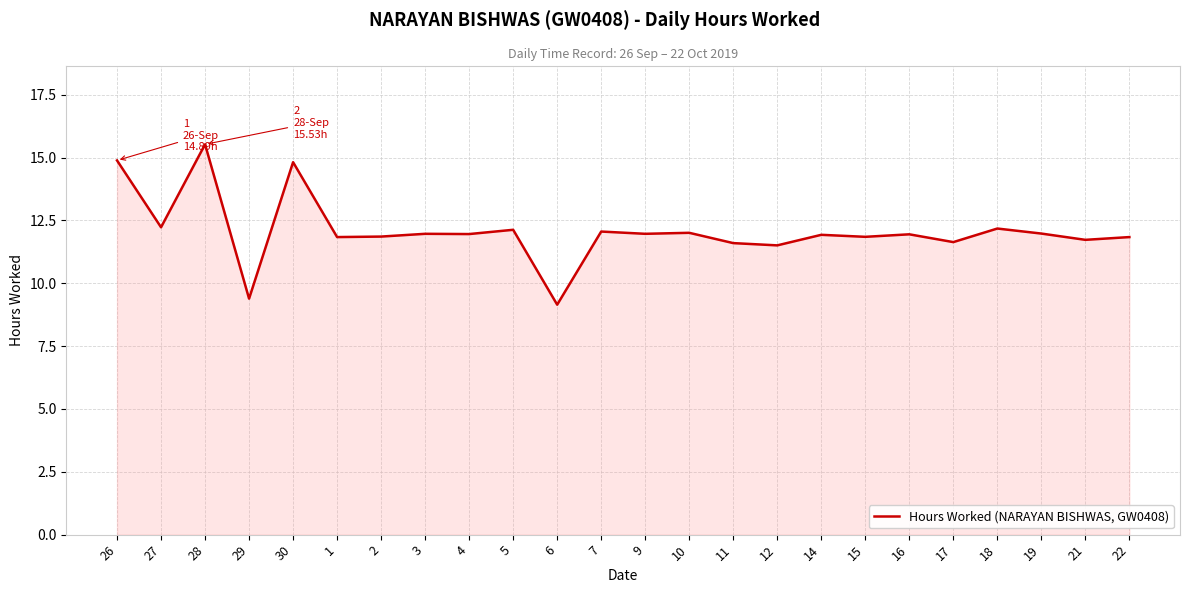

Where is the first local maximum?

28